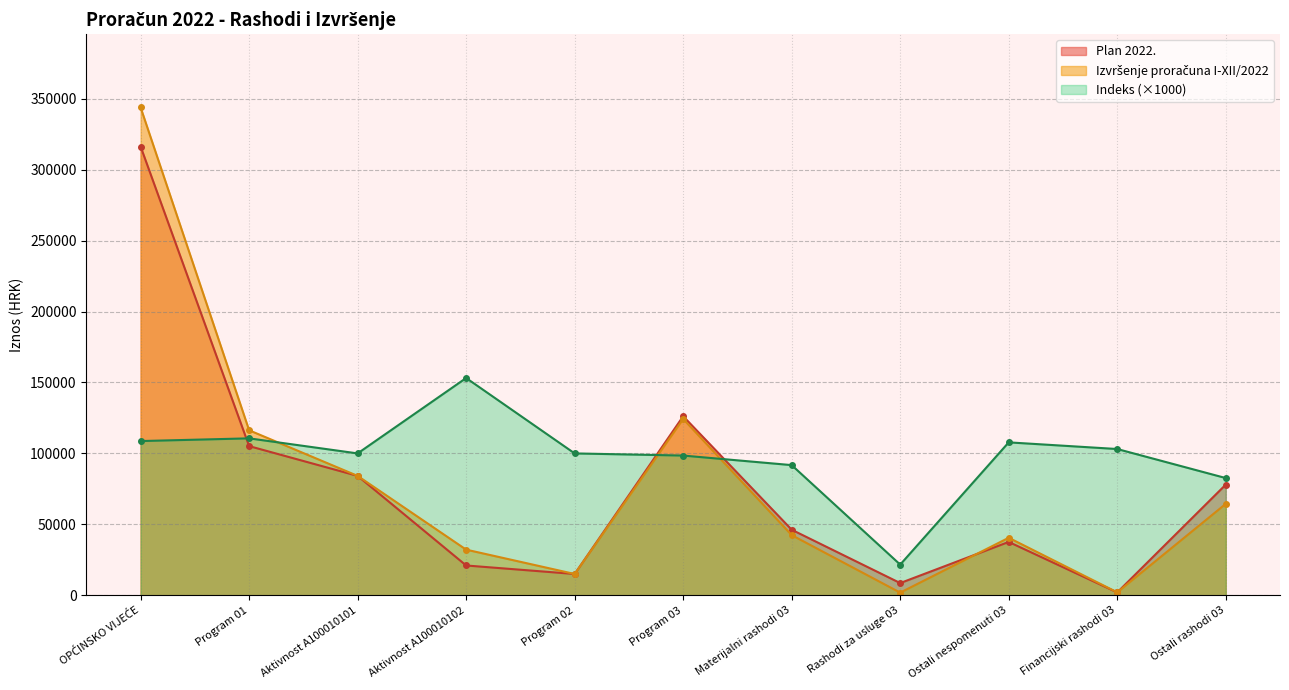

The Indeks series shows 143137 at Ostali nespomenuti 03. True or false?

False